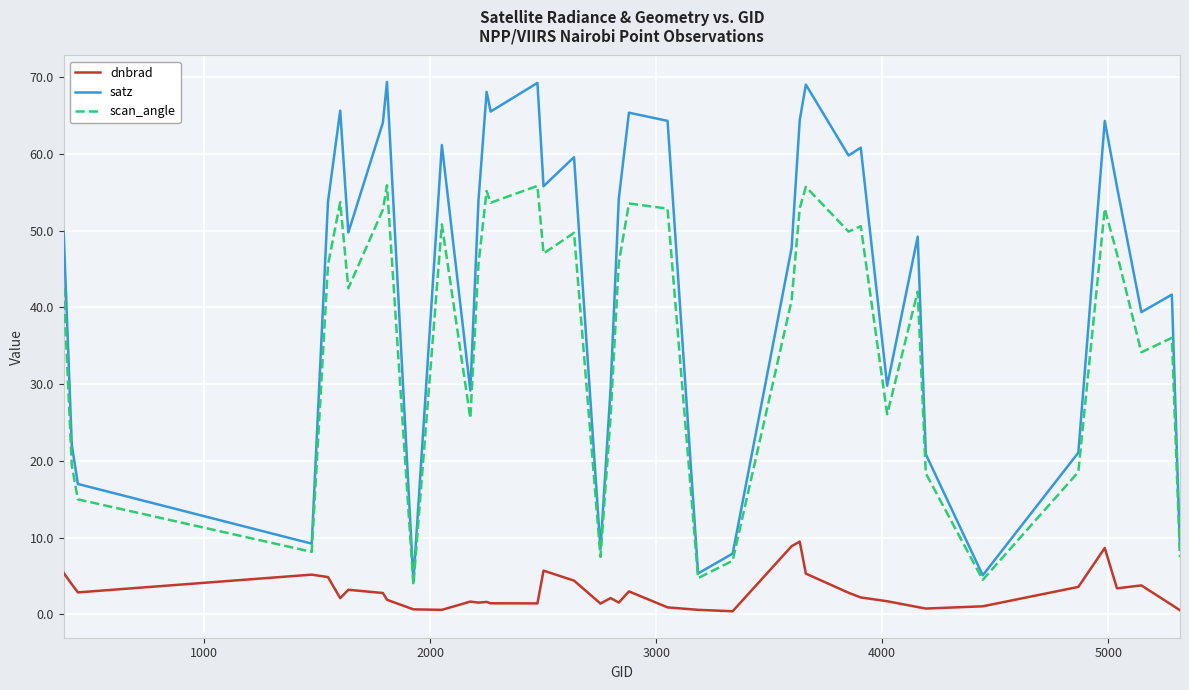

List the series in order of their peak value, lowest first.

dnbrad, scan_angle, satz